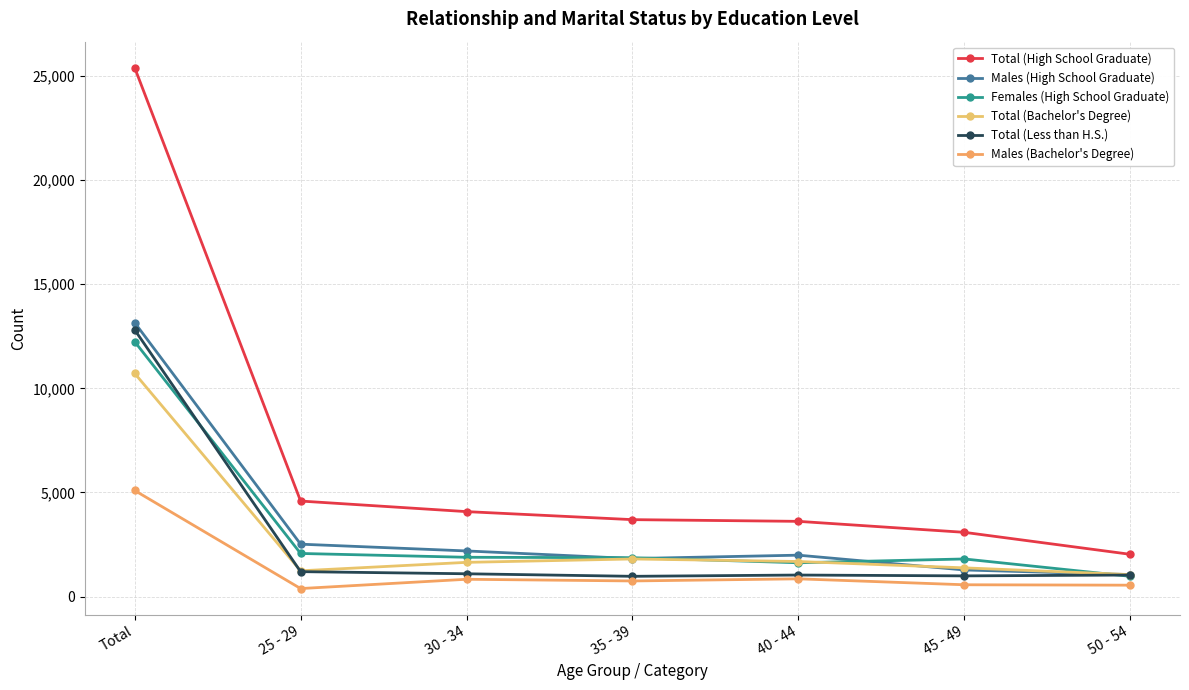

Where is the first local minimum for Females (High School Graduate)?

40 - 44